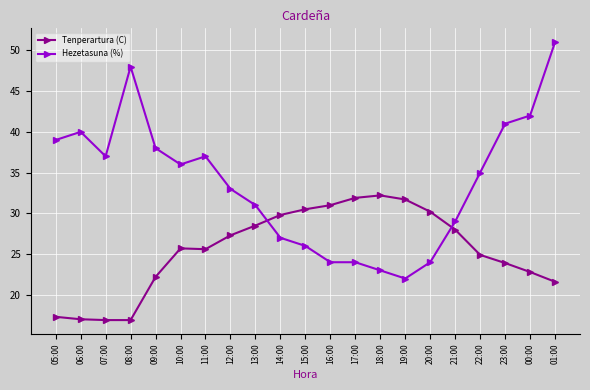

Which series has the widest spread of values?

Hezetasuna (%)